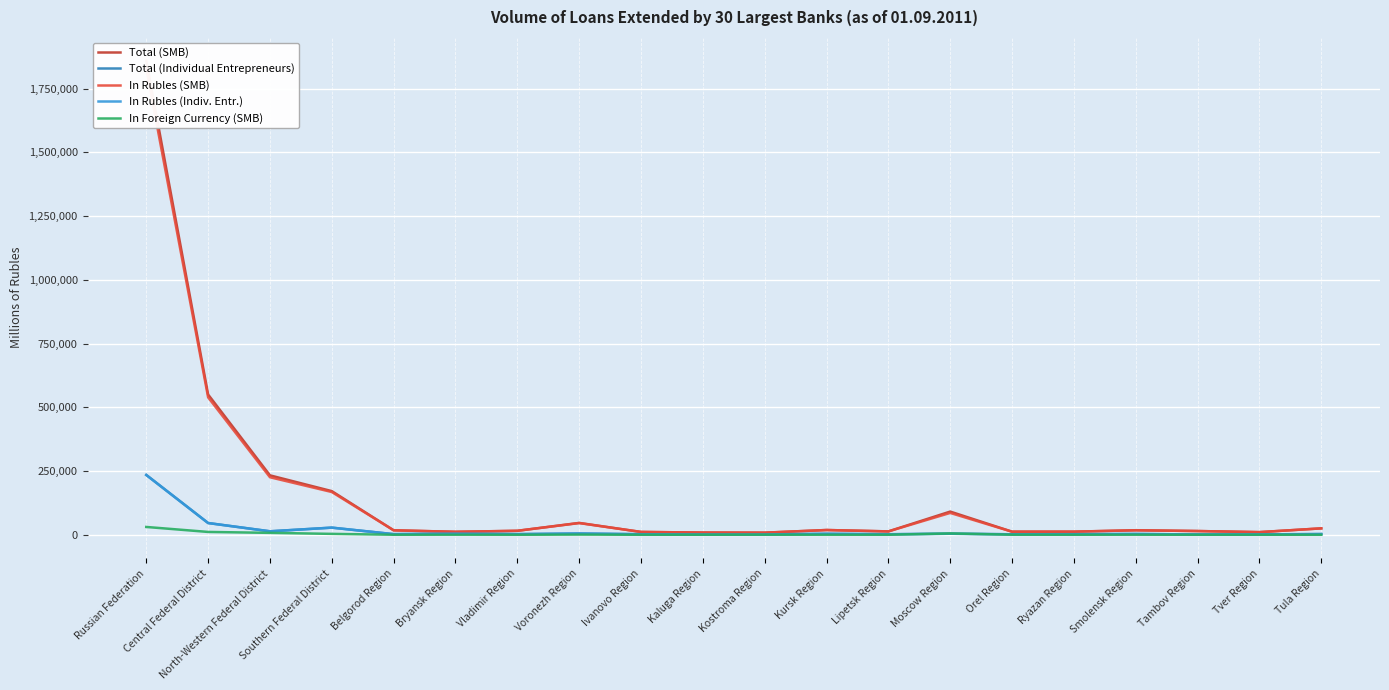

Which series has the largest range (max minus min)?

Total (SMB)